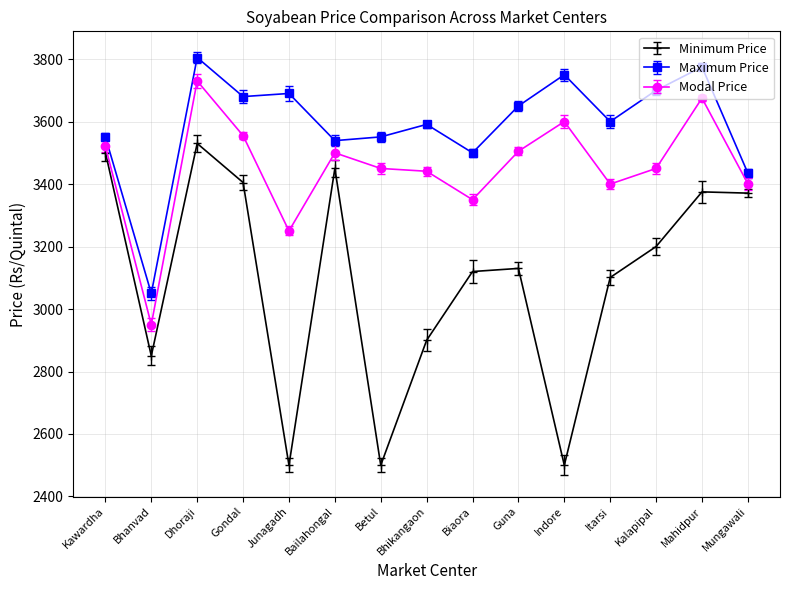

Which series changed the most between Dhoraji and Bhikangaon?

Minimum Price